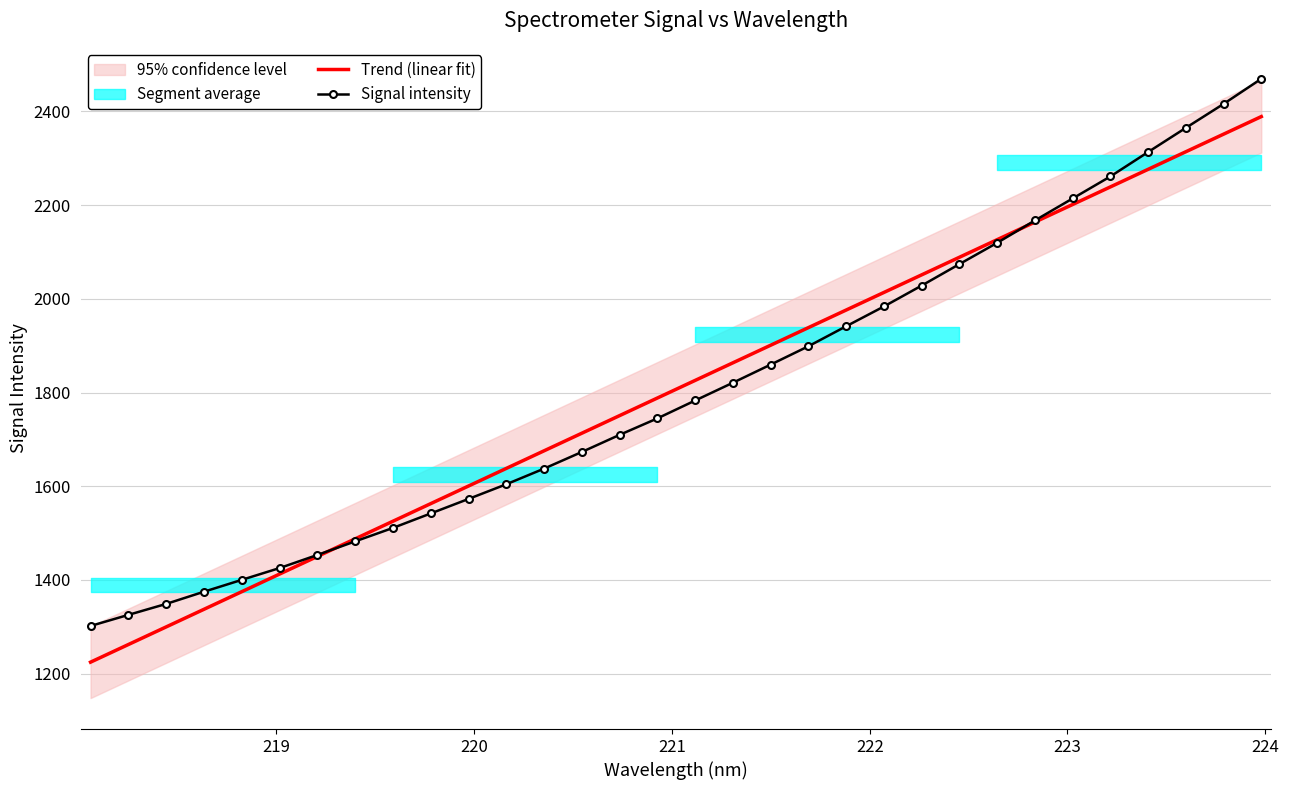

What is the highest value of the Signal intensity series?

2469.8